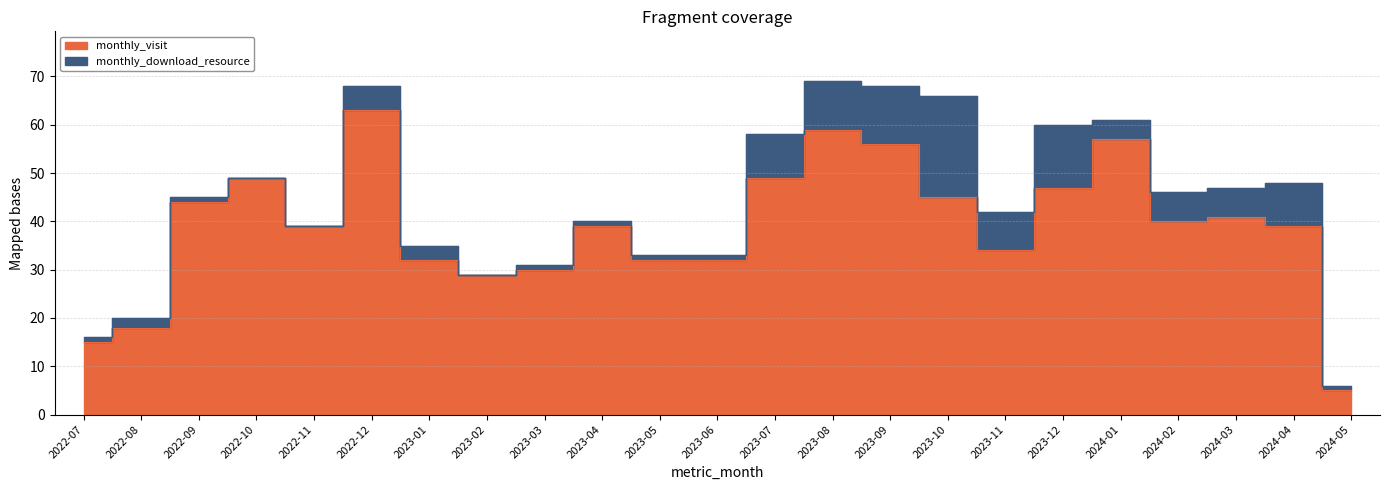

What is the smallest value displayed?

5